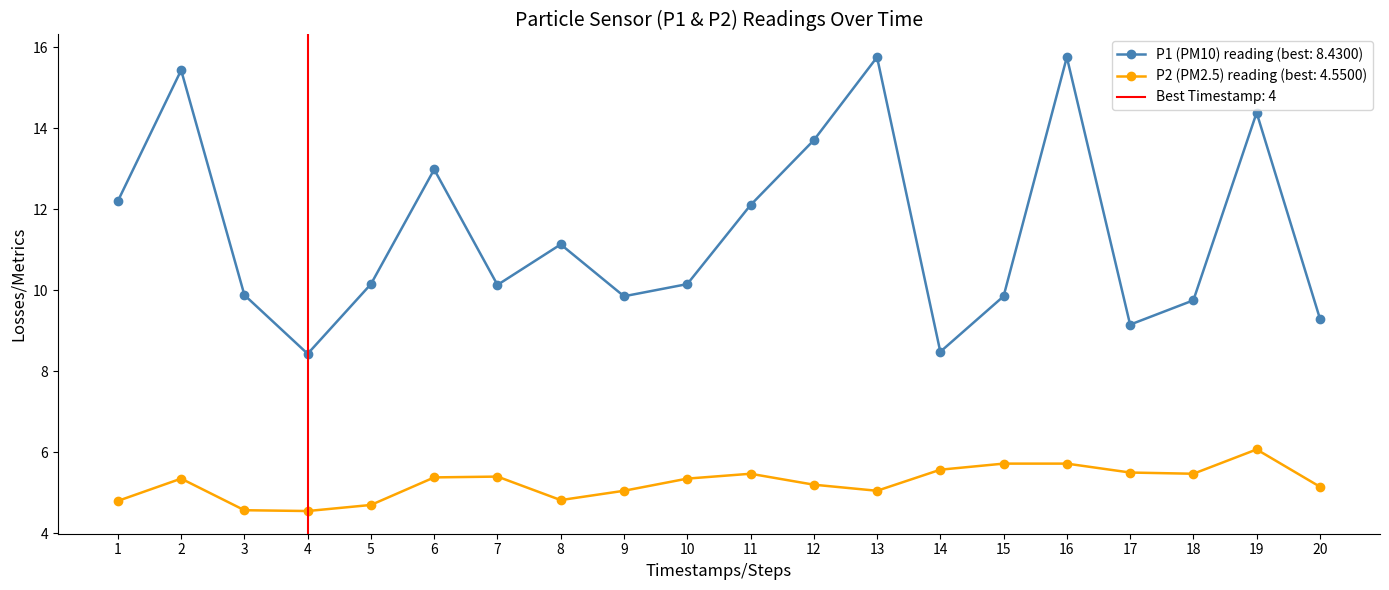

Reading right to left, what are all the values shown in this chart?

P1: 9.3	14.4	9.8	9.2	15.8	9.8	8.5	15.8	13.7	12.1	10.2	9.8	11.1	10.1	13.0	10.2	8.4	9.9	15.4	12.2
P2: 5.2	6.1	5.5	5.5	5.7	5.7	5.6	5.0	5.2	5.5	5.3	5.0	4.8	5.4	5.4	4.7	4.5	4.6	5.3	4.8